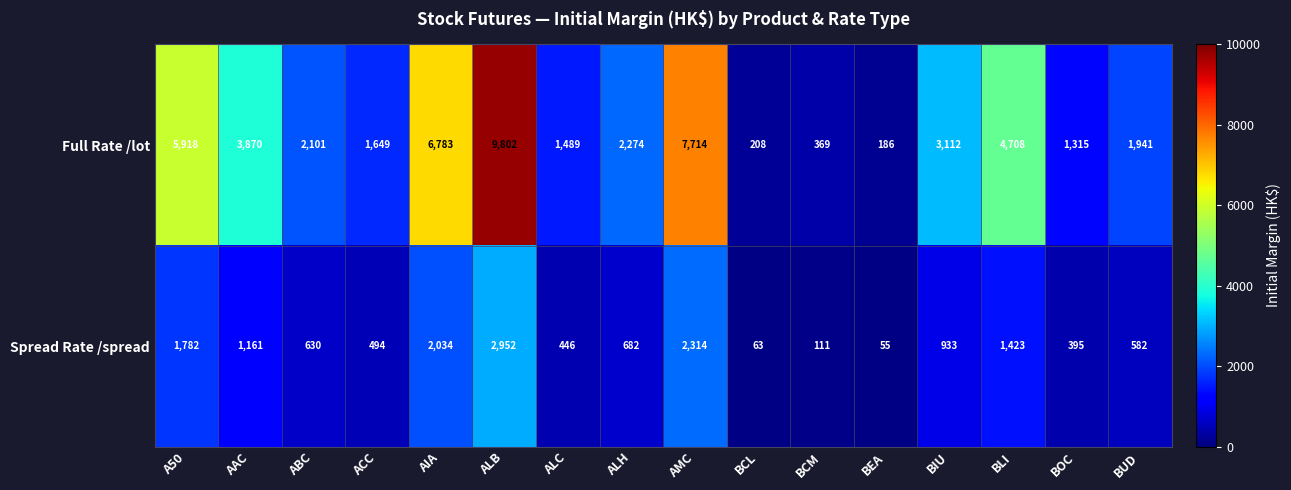

What is the difference between the Full Rate /lot values at A50 and AAC?

2048